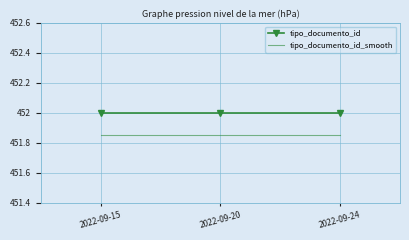

Which series has the largest total across all categories?

tipo_documento_id